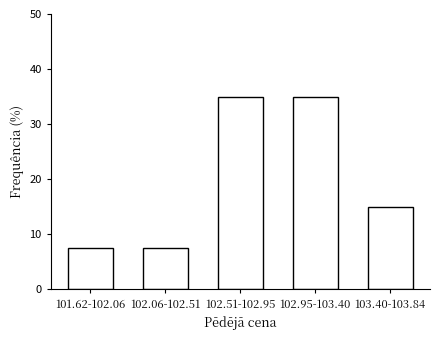

Reading left to right, what are all the values shown in this chart?

101.62-102.06=7.5	102.06-102.51=7.5	102.51-102.95=35.0	102.95-103.40=35.0	103.40-103.84=15.0